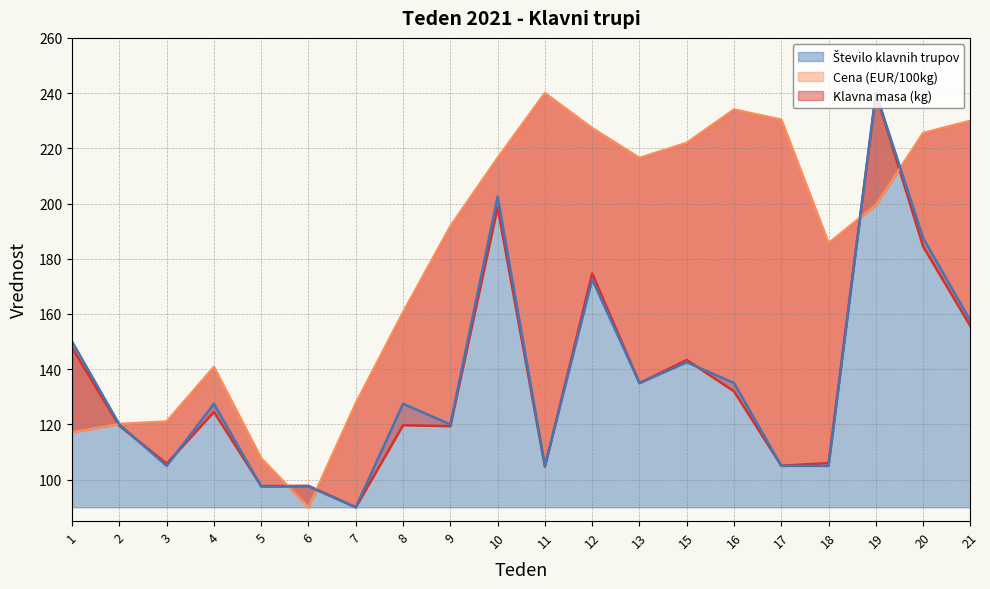

What is the average value of the Število klavnih trupov series?

136.1